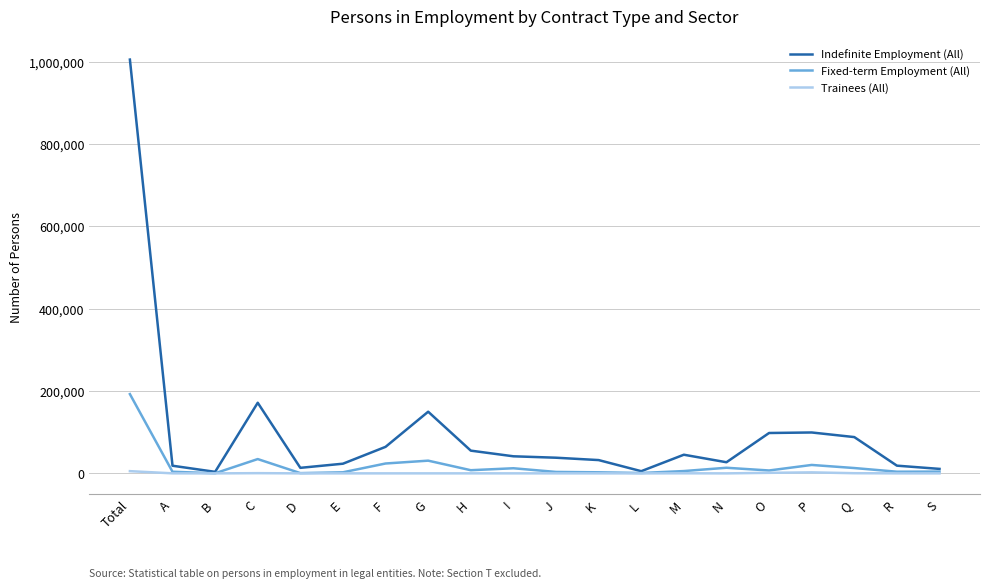

Which series has the largest range (max minus min)?

Indefinite Employment (All)